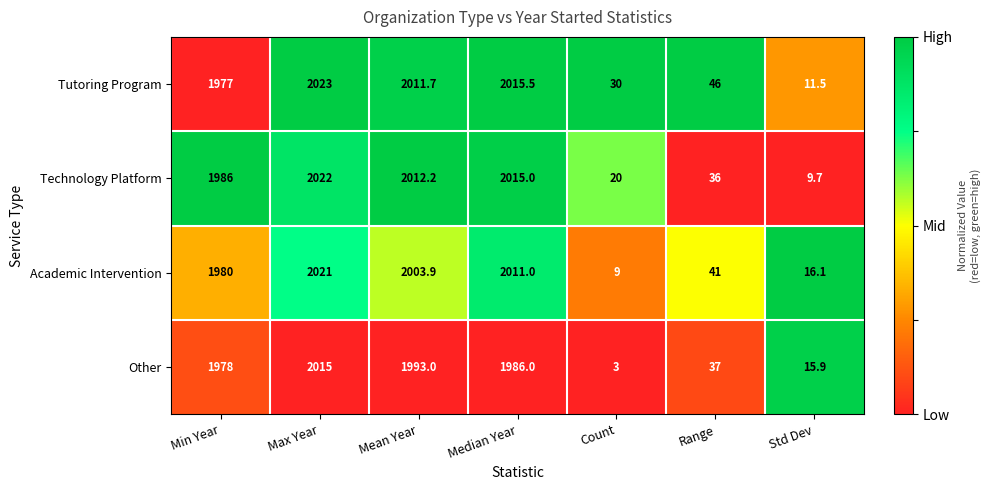

How many categories are shown in the chart?

7